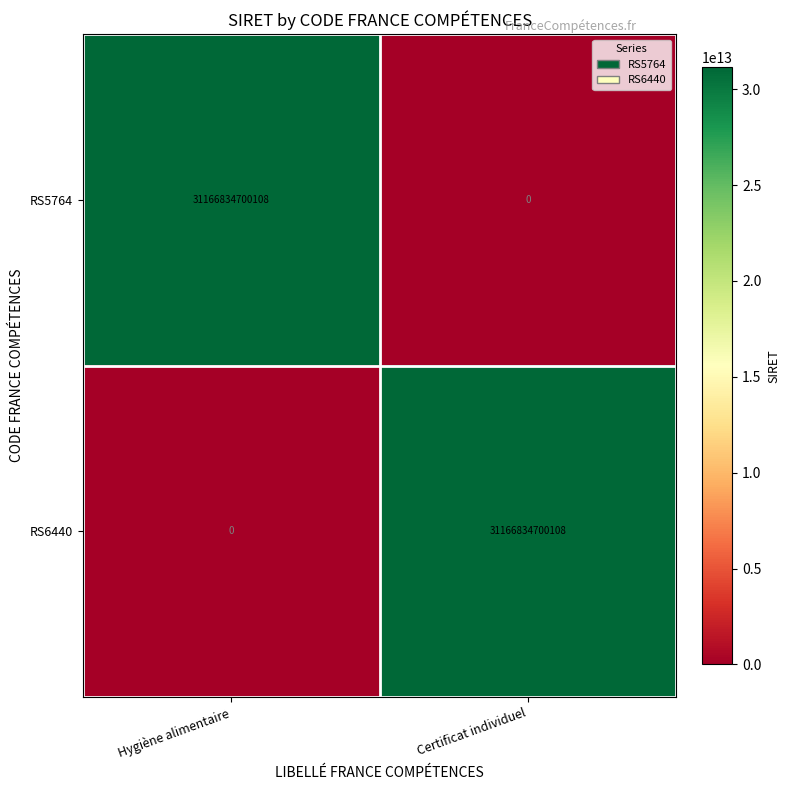

At Hygiène alimentaire, list the series in order from largest to smallest.

RS5764, RS6440